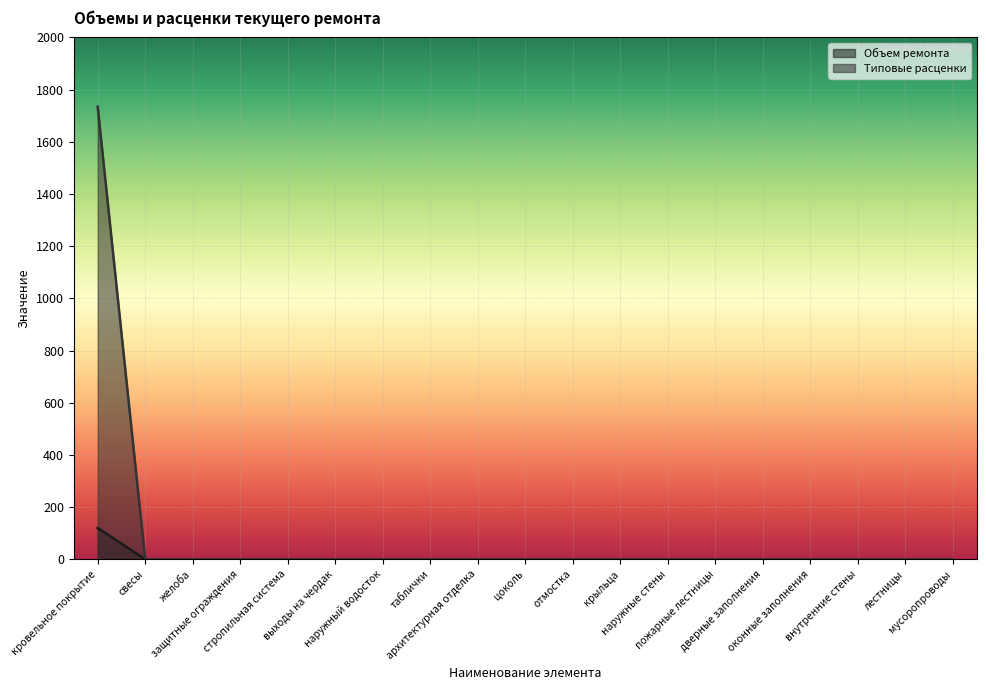

Does the chart display data point markers on the line(s)?

No